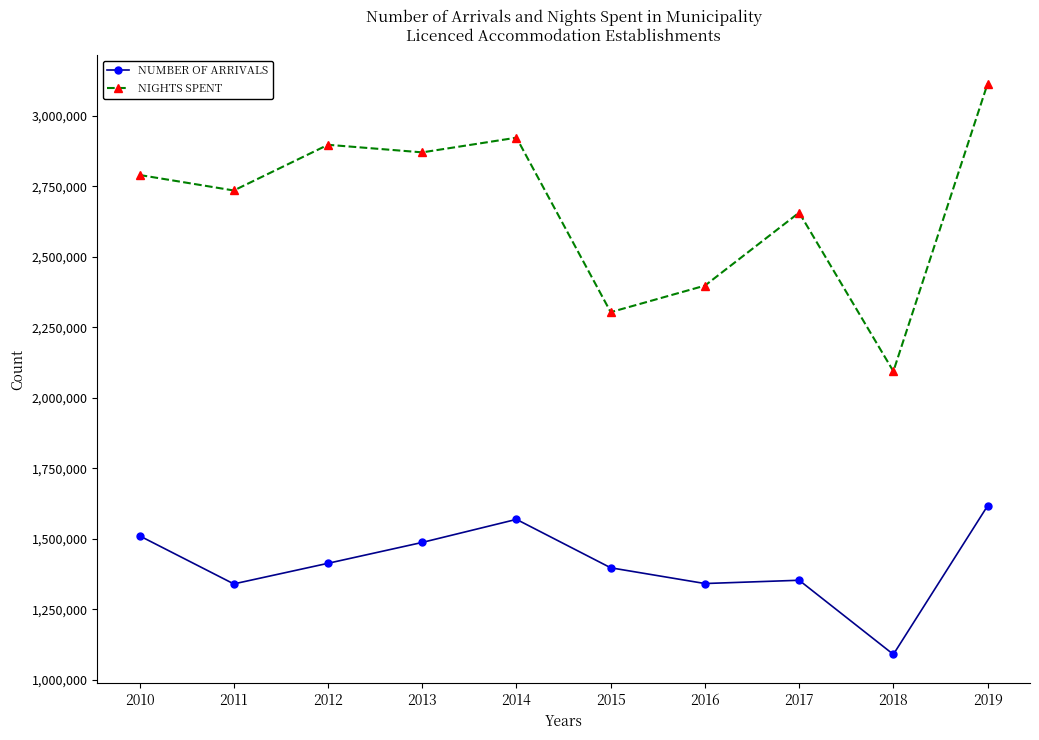

Where is NIGHTS SPENT nearest to the value 2604189?

2017